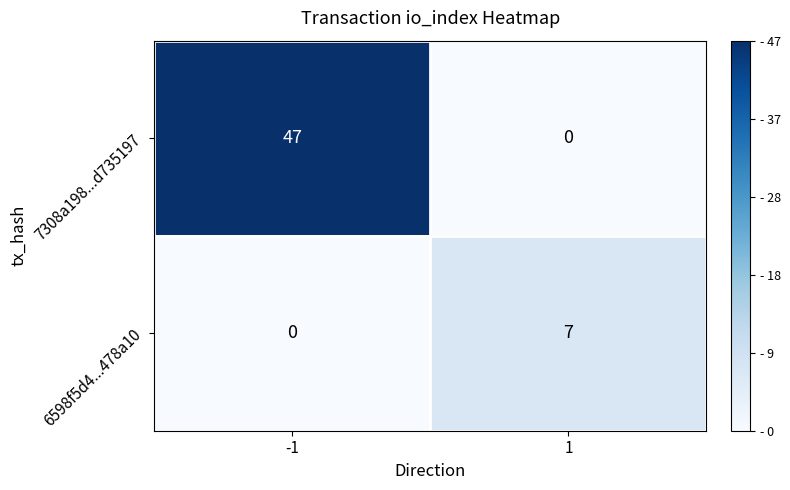

Which series has the largest range (max minus min)?

7308a198...d735197